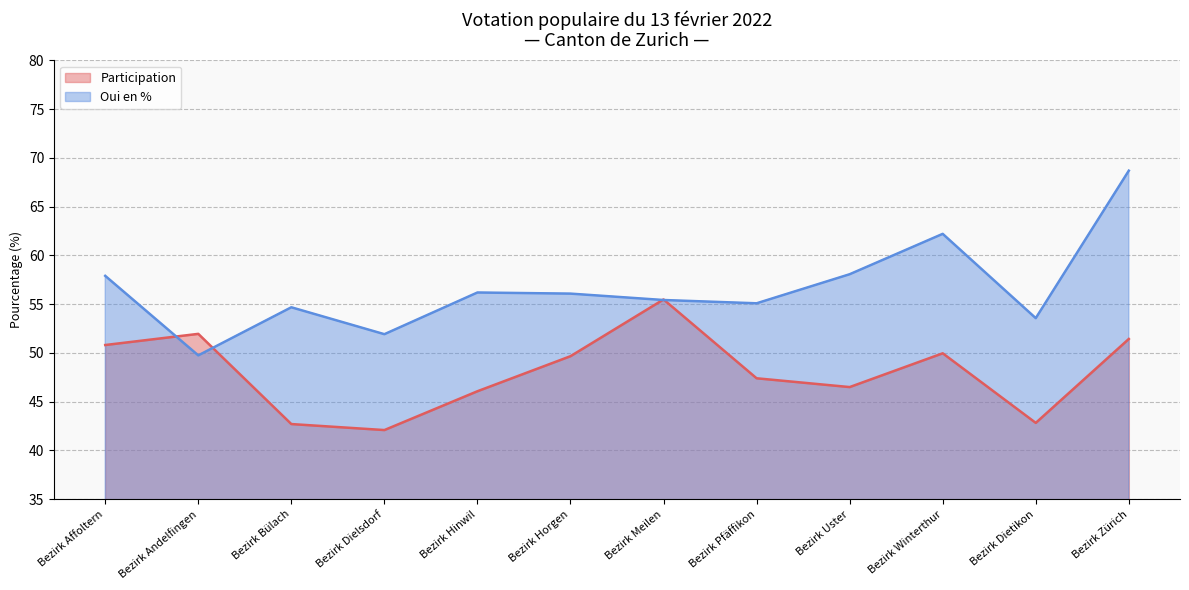

True or false: Oui en % has more than 1 interior local peaks.

True